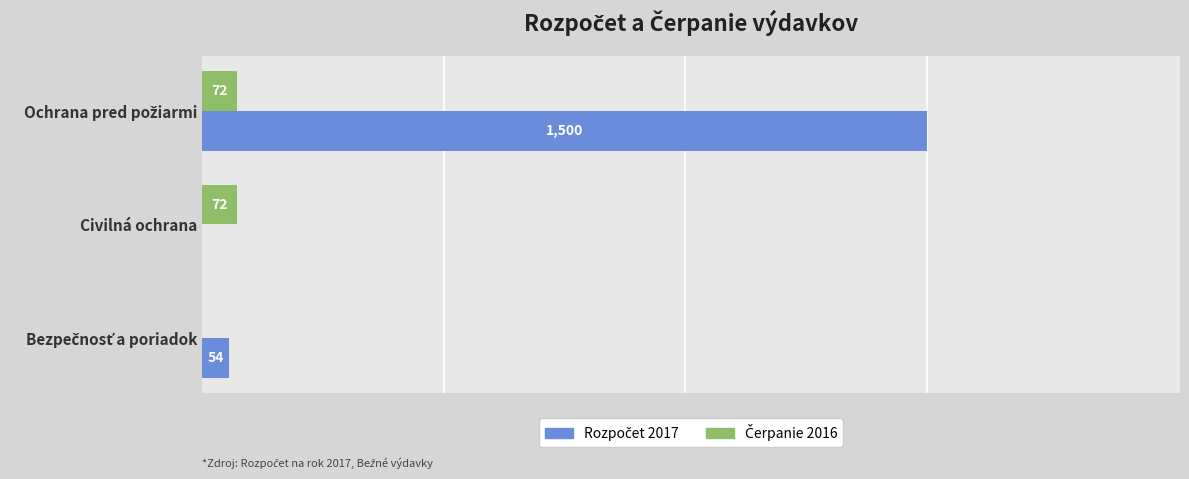

Which series has the largest range (max minus min)?

Rozpočet 2017